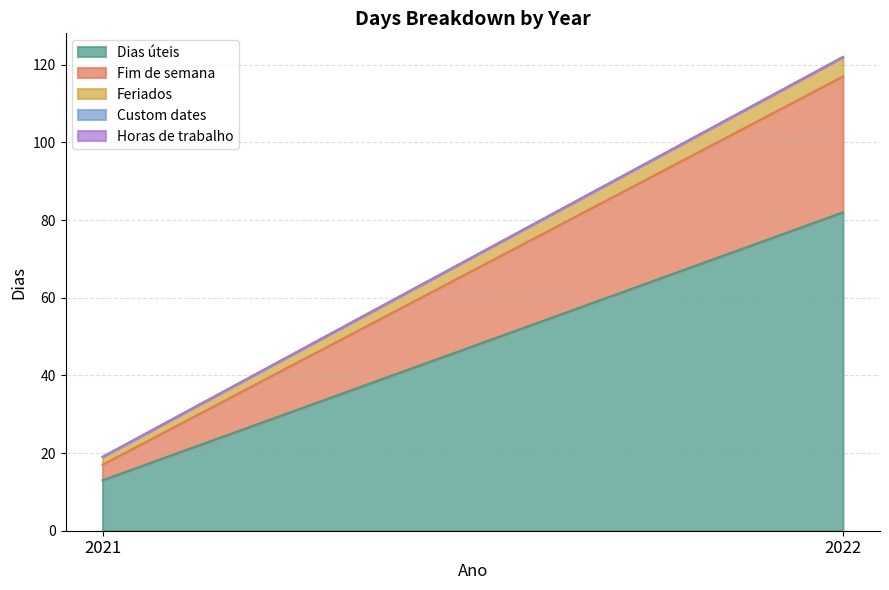

Which series has the largest total across all categories?

Dias úteis